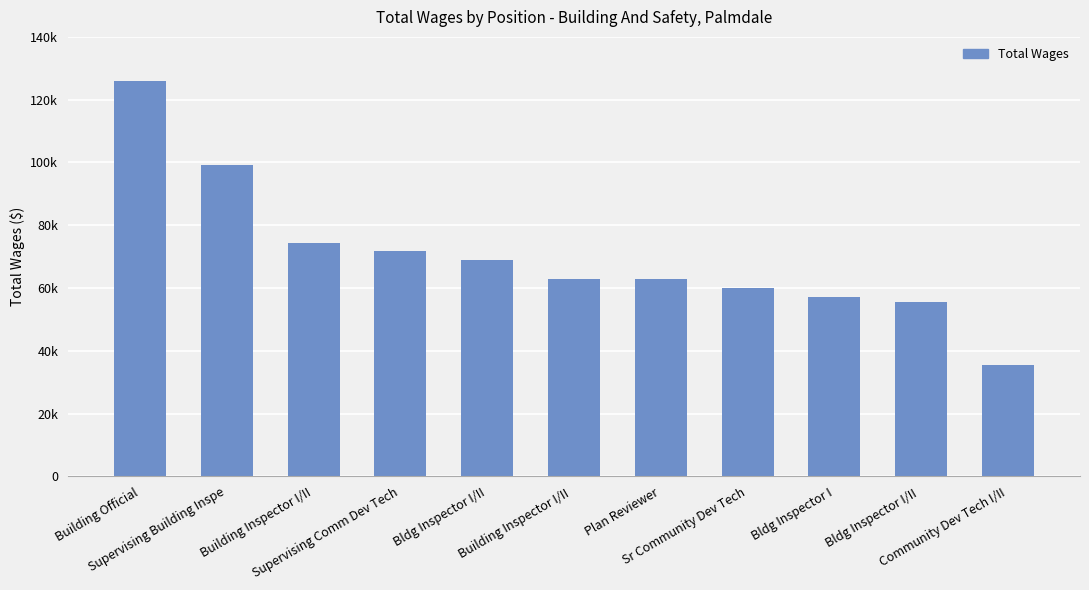

Does the chart contain any negative values?

No